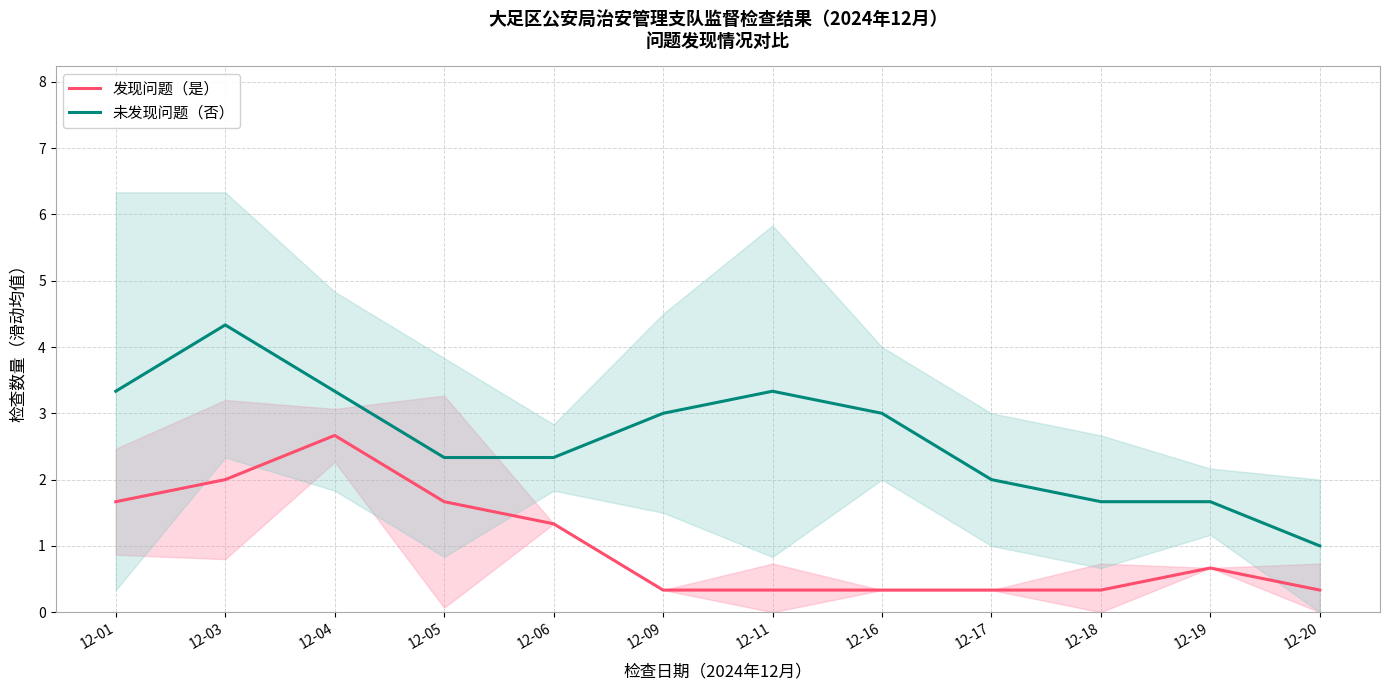

At which label is 发现问题（是） closest to 1?

12-06